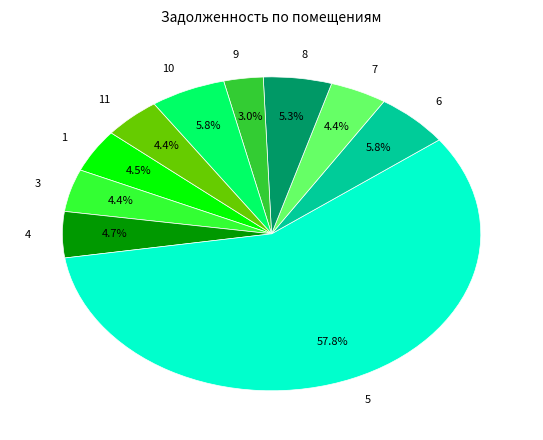

Which category has the biggest portion of the pie?

5